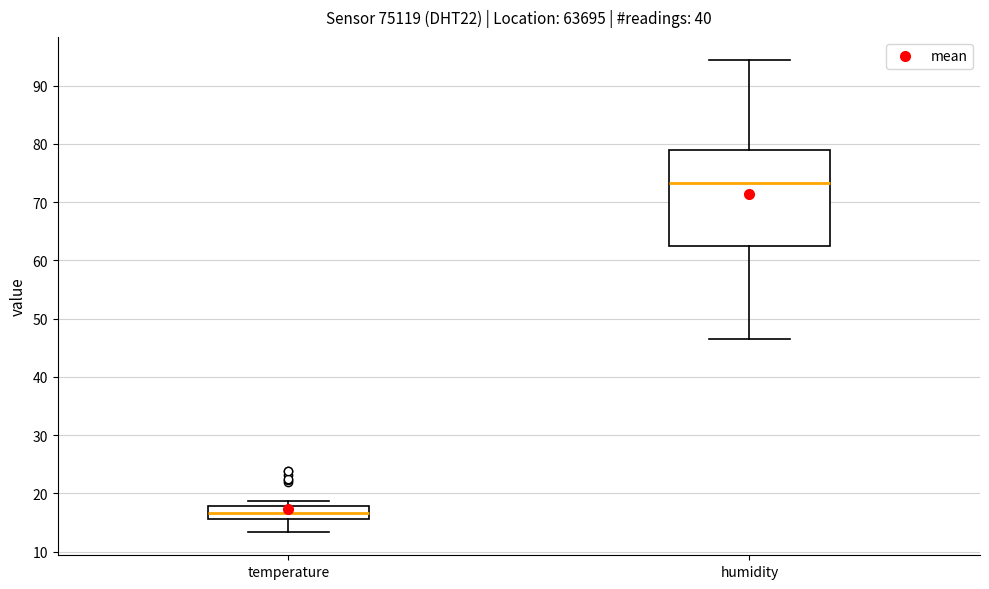

Comparing the boxes themselves (not the whiskers), which one is the tallest?

humidity